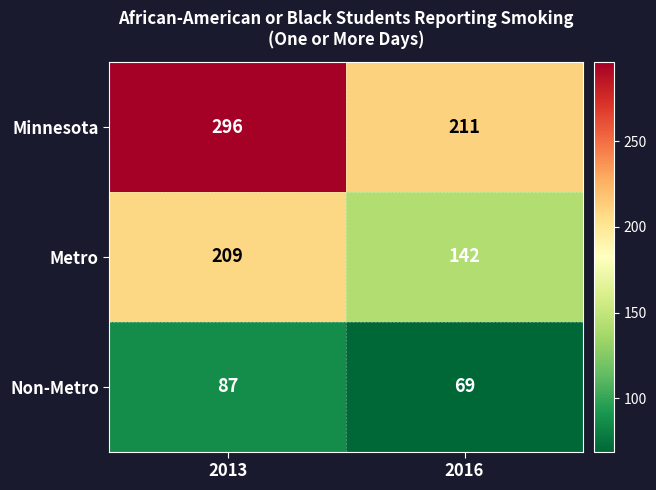

What is the sum of all Non-Metro values?

156